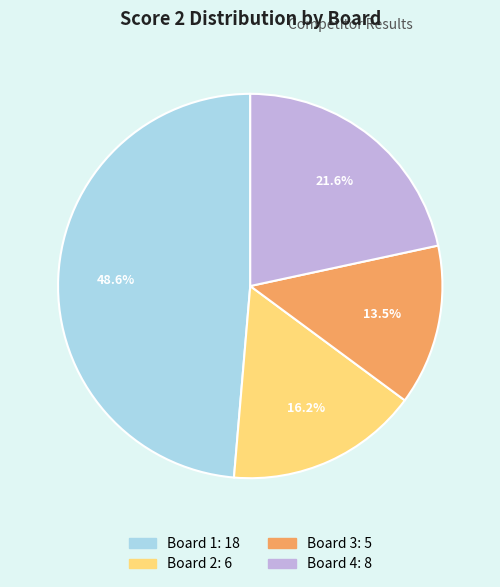

Do Board 2 and Board 3 together represent more than half of the pie?

No